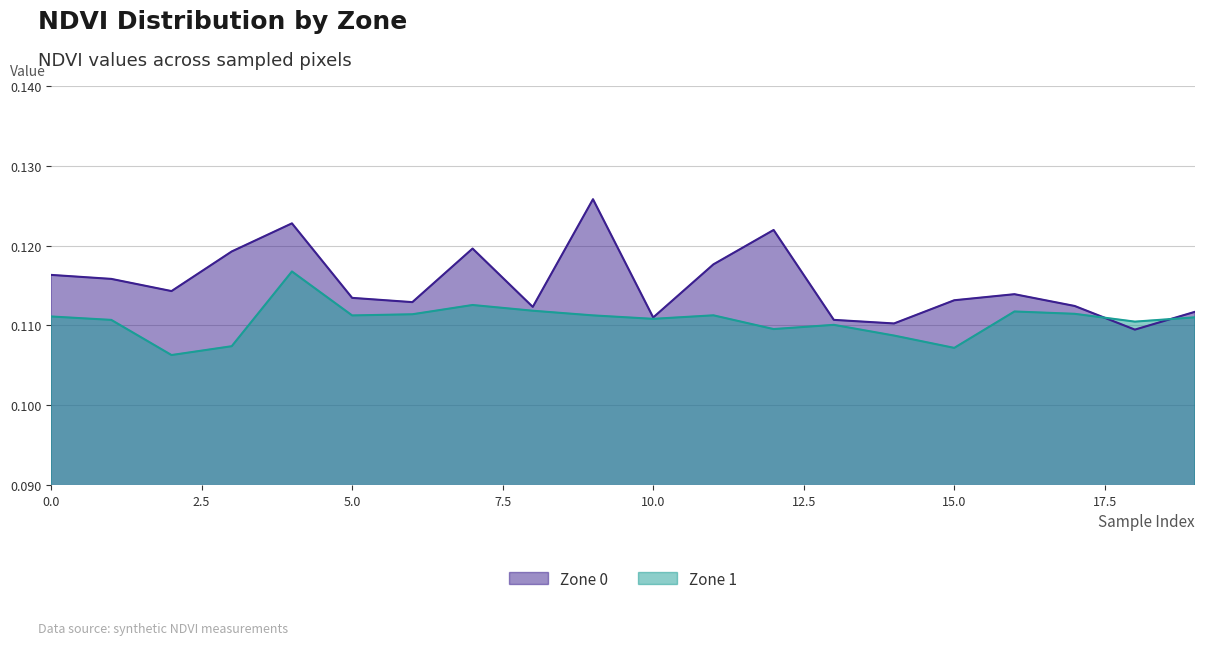

At which category does Zone 0 reach its first local valley?

2